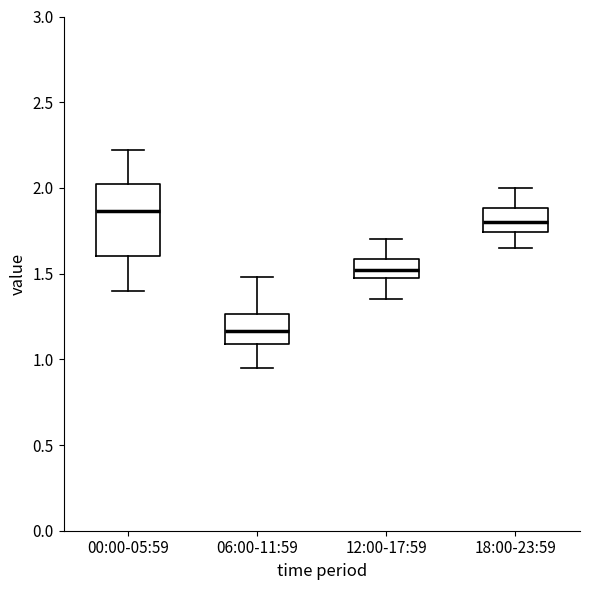

Reading left to right, transcribe this box plot: for each box, give where its median line is, the range the box spans, and where its two whiskers end, as read against the y-axis. The values are not printed on the chart, so give them approximately, as read against the axis.

00:00-05:59: median 1.85, box 1.60 to 2.05, whiskers 1.40 to 2.20
06:00-11:59: median 1.15, box 1.10 to 1.25, whiskers 0.95 to 1.50
12:00-17:59: median 1.50, box 1.45 to 1.60, whiskers 1.35 to 1.70
18:00-23:59: median 1.80, box 1.75 to 1.90, whiskers 1.65 to 2.00